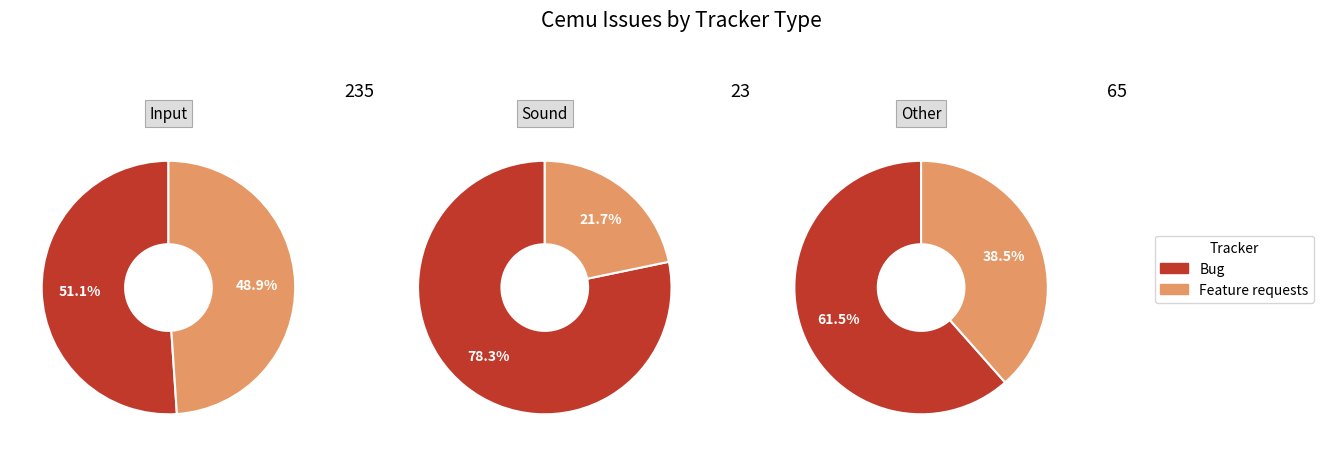

What is the total percentage of Feature requests and Bug?

100.0%